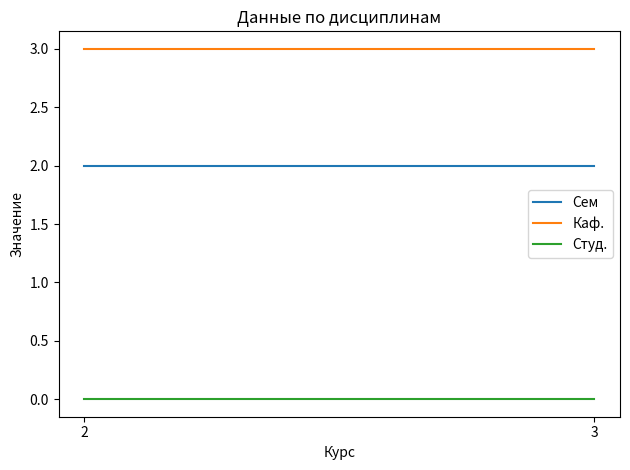

At how many categories does at least one series exceed 1?

2